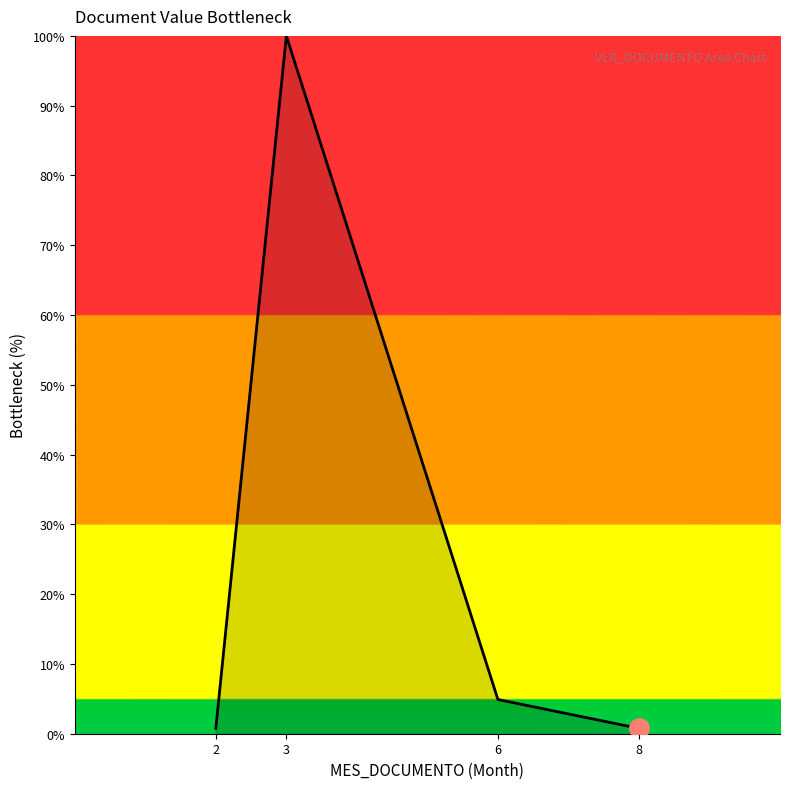

The value at 6 is 4.9. True or false?

True